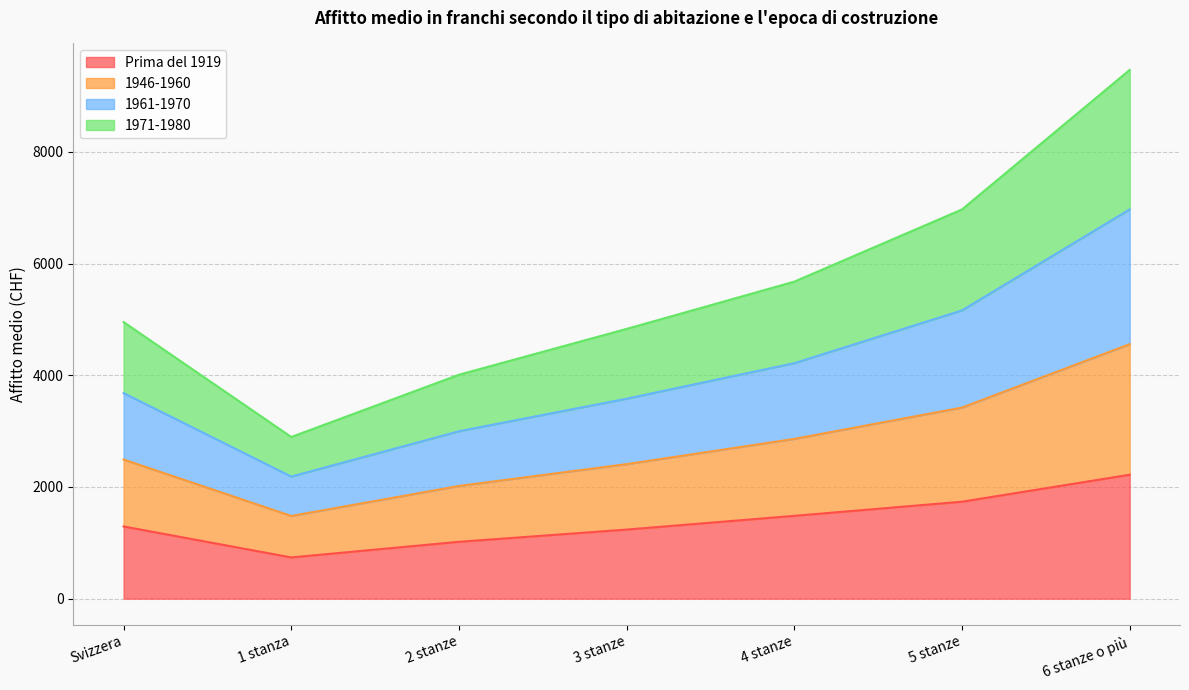

True or false: Prima del 1919 has a value of 1293 at Svizzera.

True